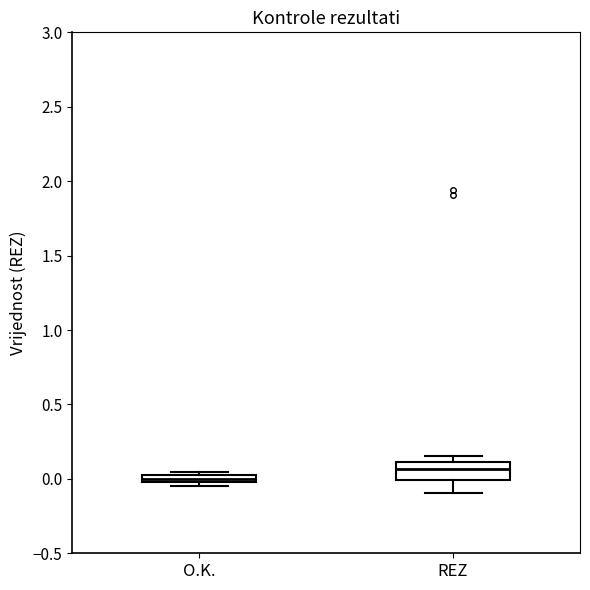

Which box is the tallest, from its lower edge to its upper edge?

REZ